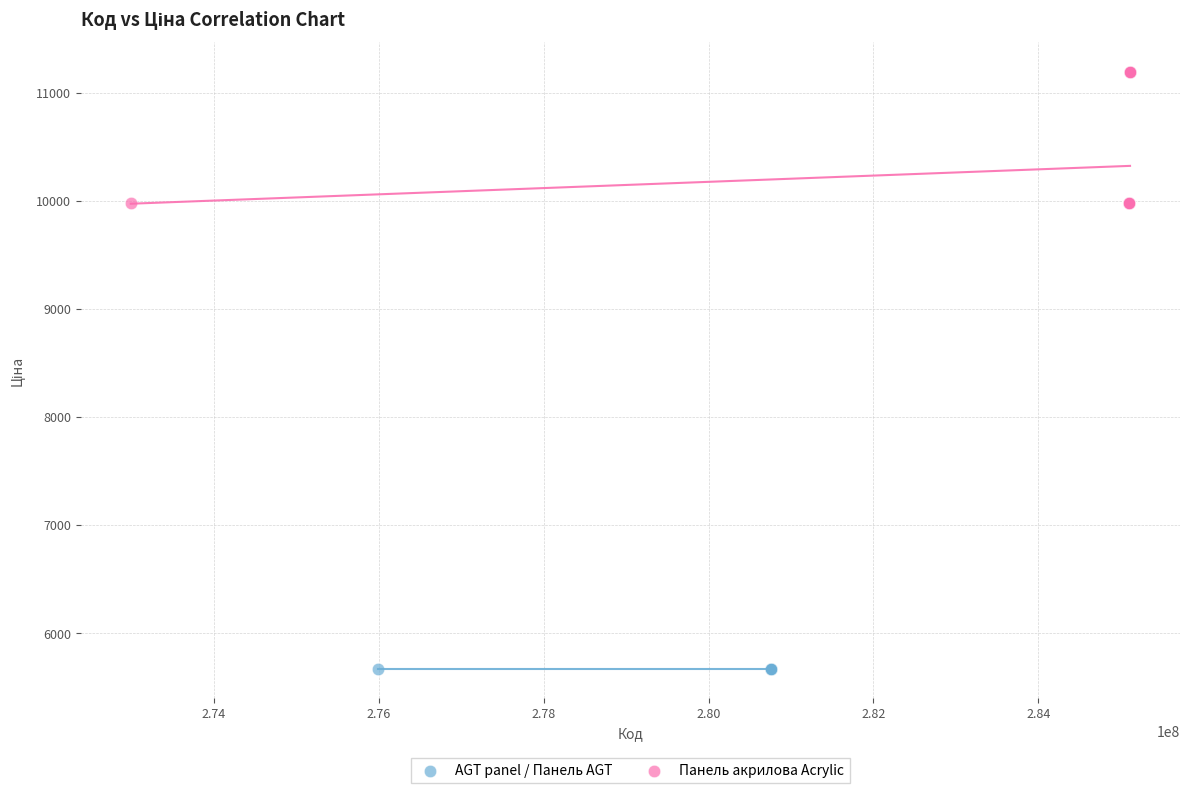

Which series contains the highest Y value?

Панель акрилова Acrylic